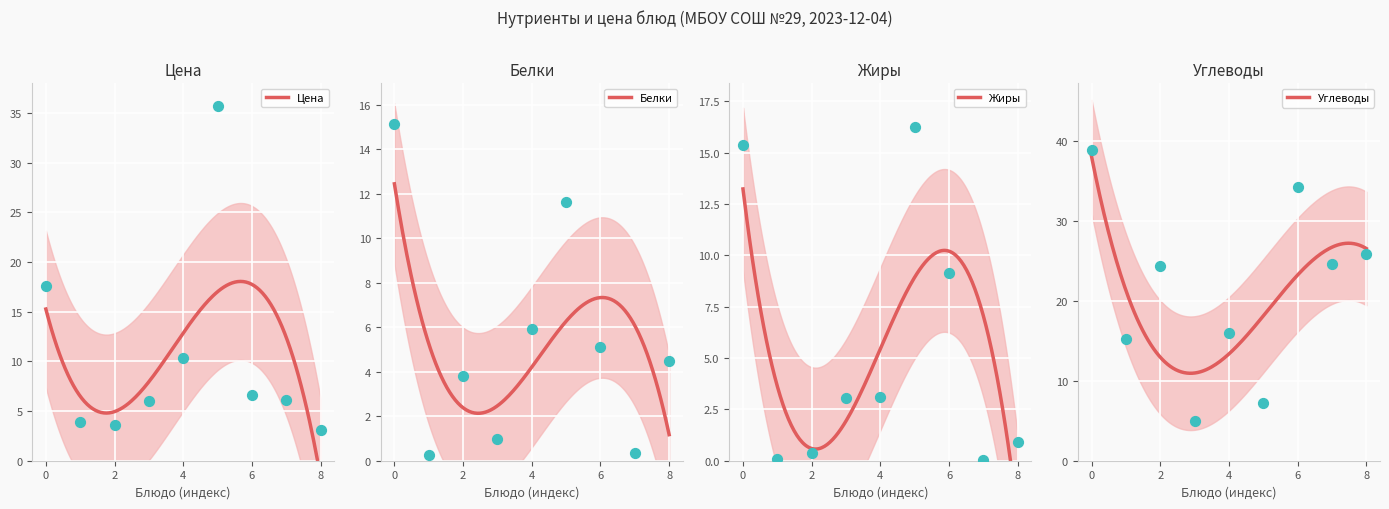

What are all the series names shown in the legend?

Цена, Белки, Жиры, Углеводы